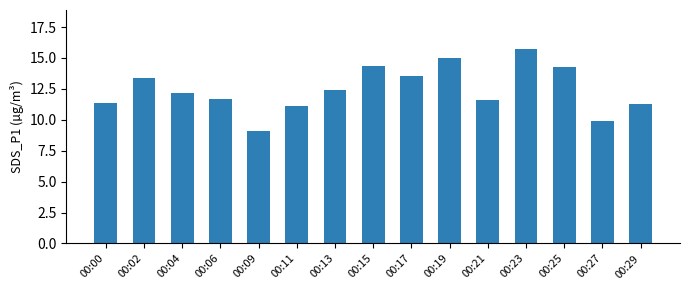

Does the chart contain stacked bars?

No